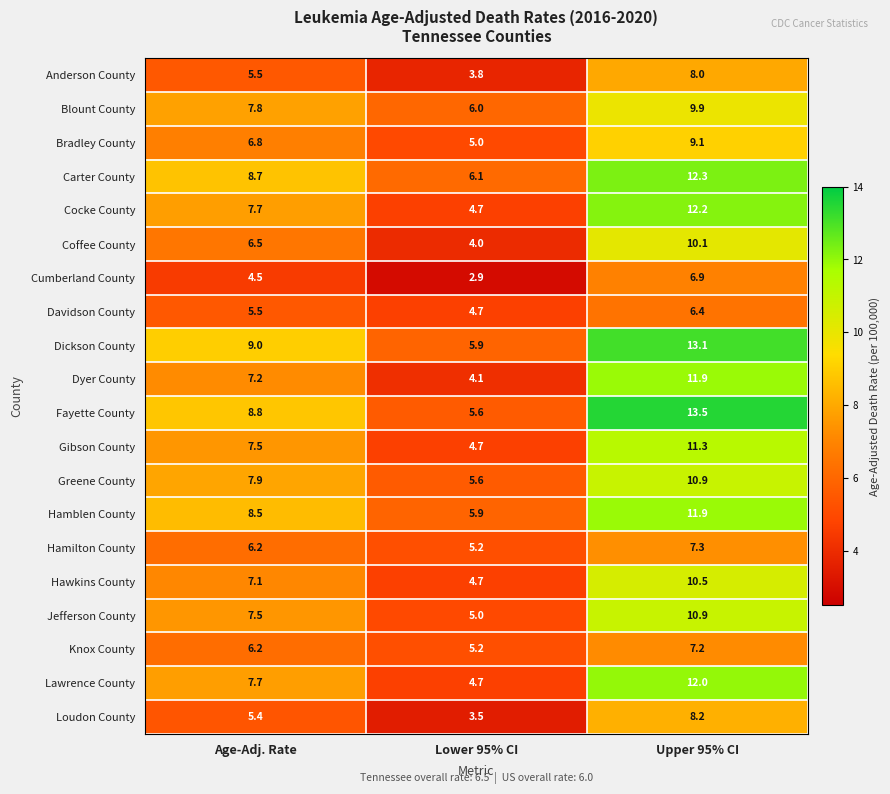

What is the approximate value of Fayette County at Age-Adj. Rate?

8.8